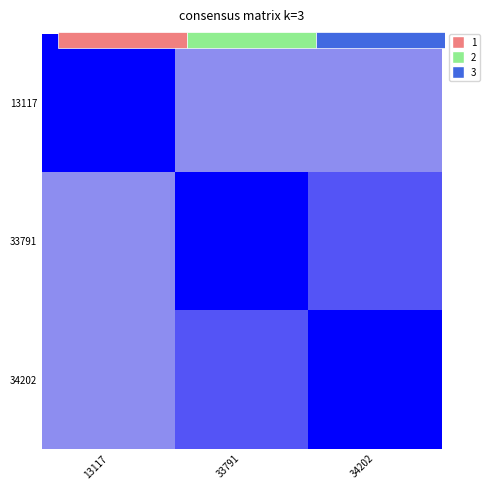

What is the sum of the 13117 values at 34202 and 13117?

1.5